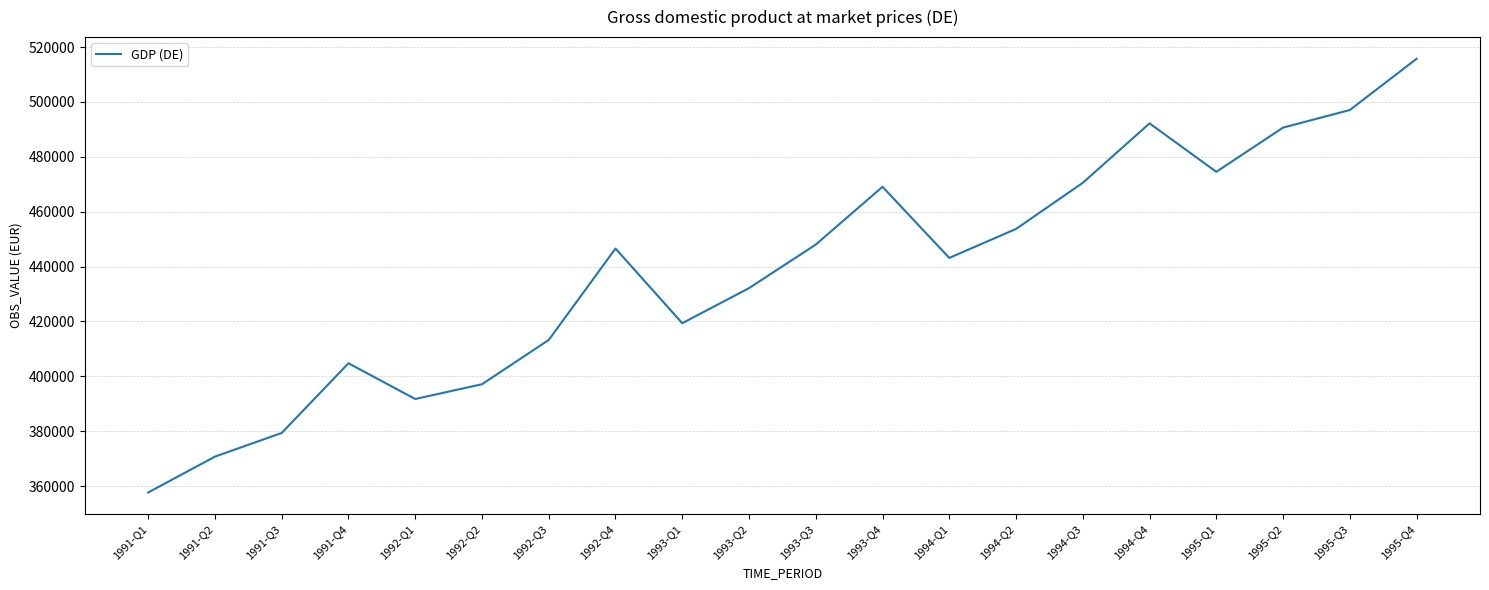

What is the change in value from 1991-Q4 to 1992-Q4?

+41816.8